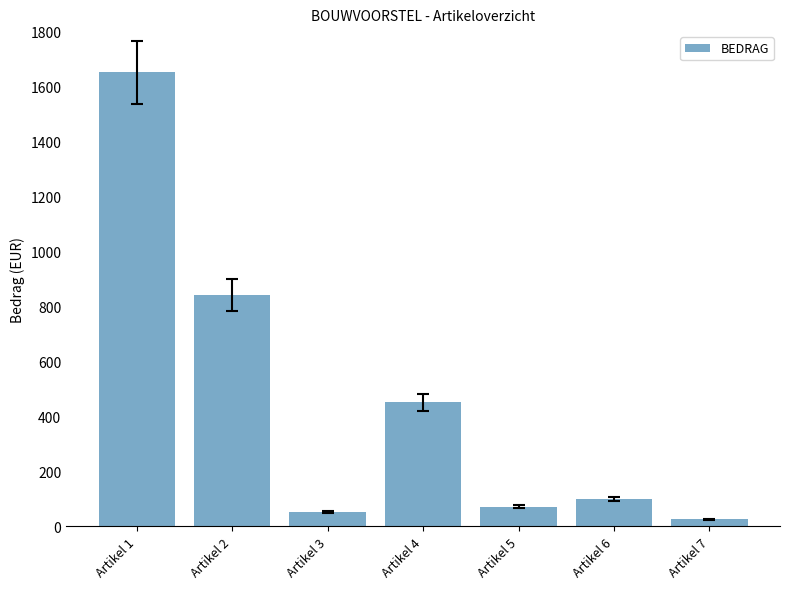

What is the sum of all values?

3189.5